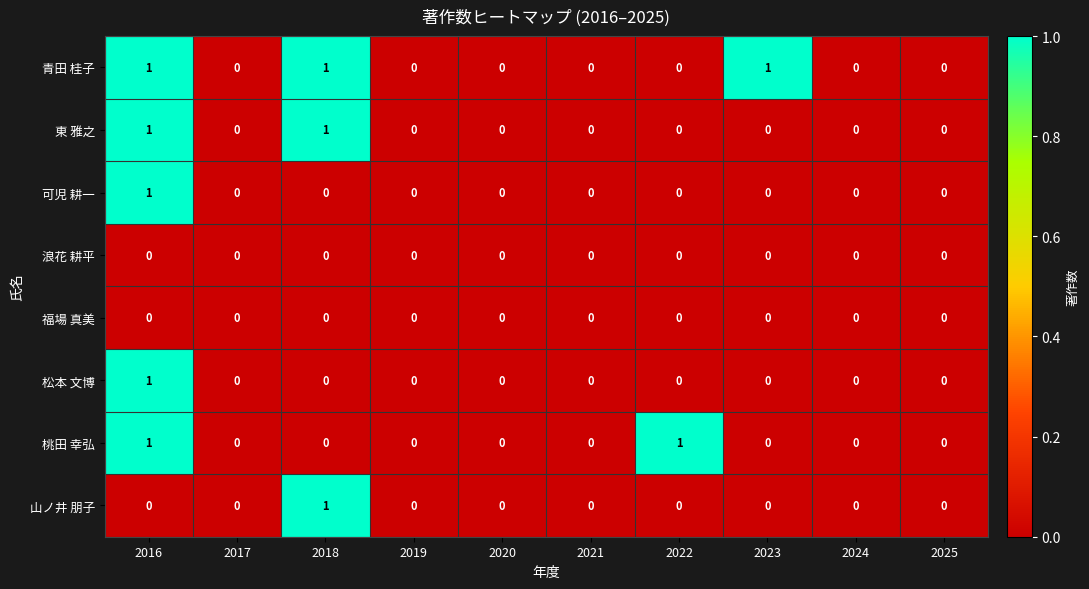

Is it true that 東 雅之 equals 0 at 2021?

True